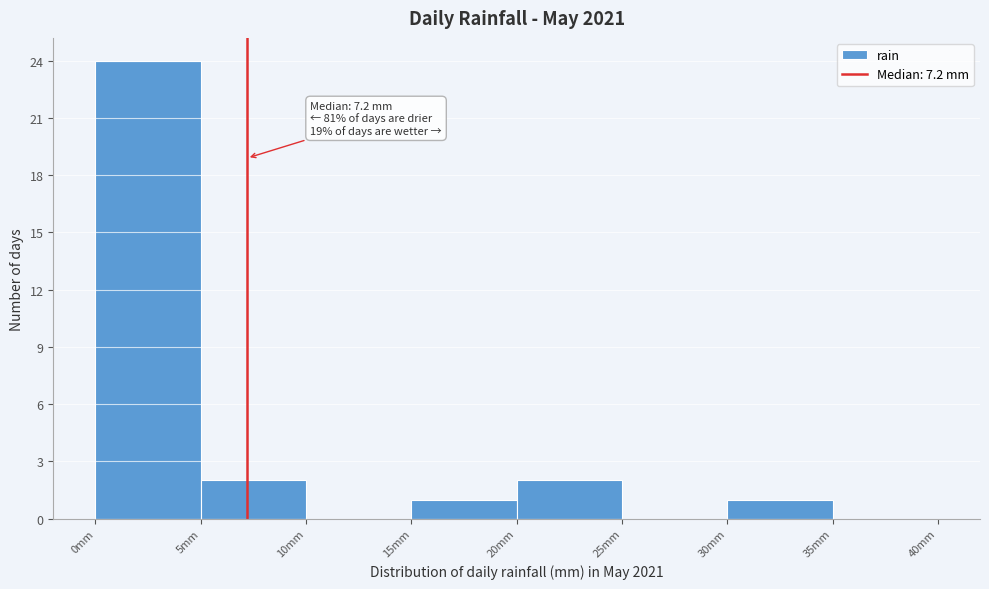

Over which range of the x-axis is the bar tallest?

0 to 5